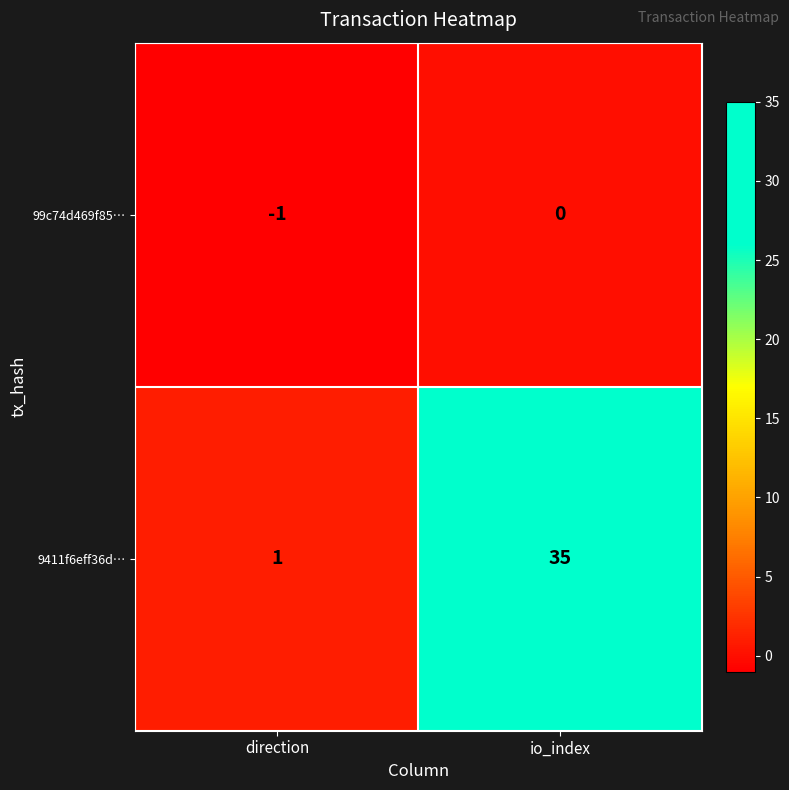

True or false: 99c74d469f85… has a value of 1 at io_index.

False